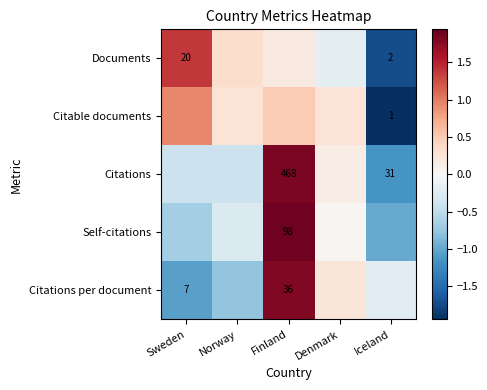

What is the difference between the Citations values at Sweden and Iceland?

0.7